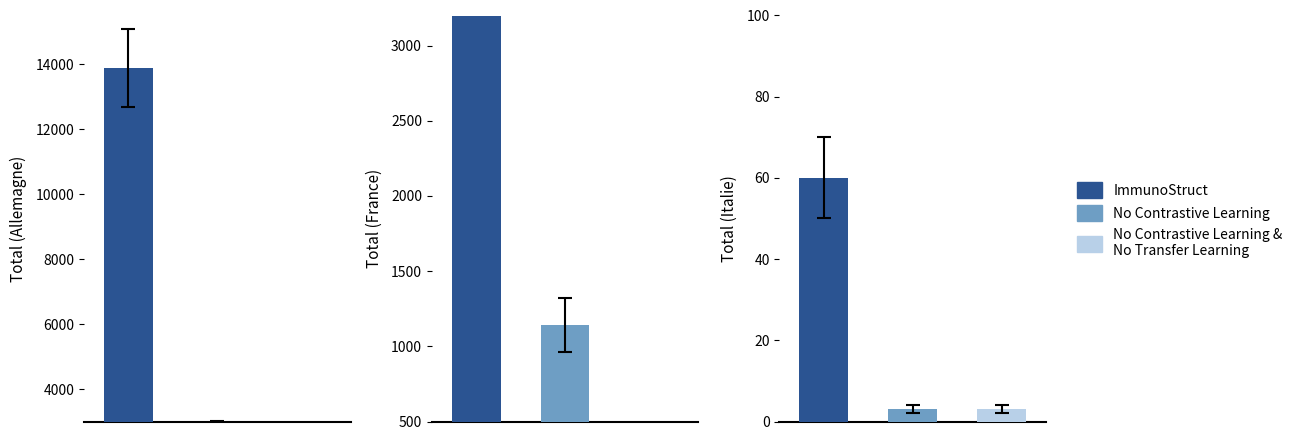

At how many categories does at least one series exceed 10990?

1